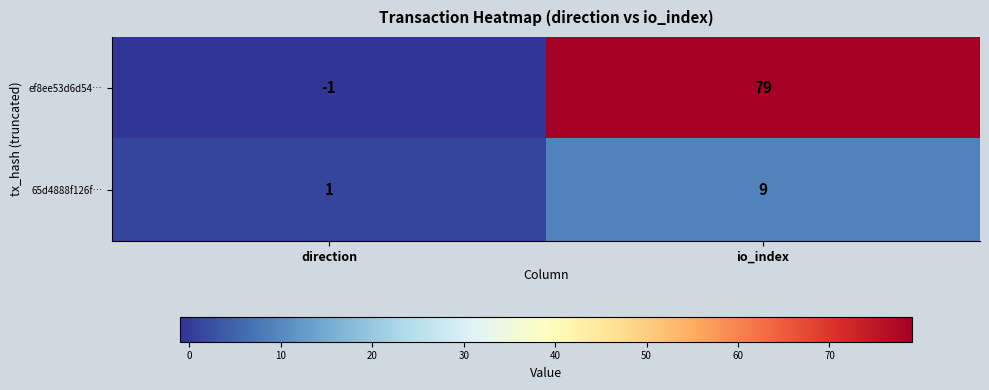

The 65d4888f126f… series shows 9 at io_index. True or false?

True